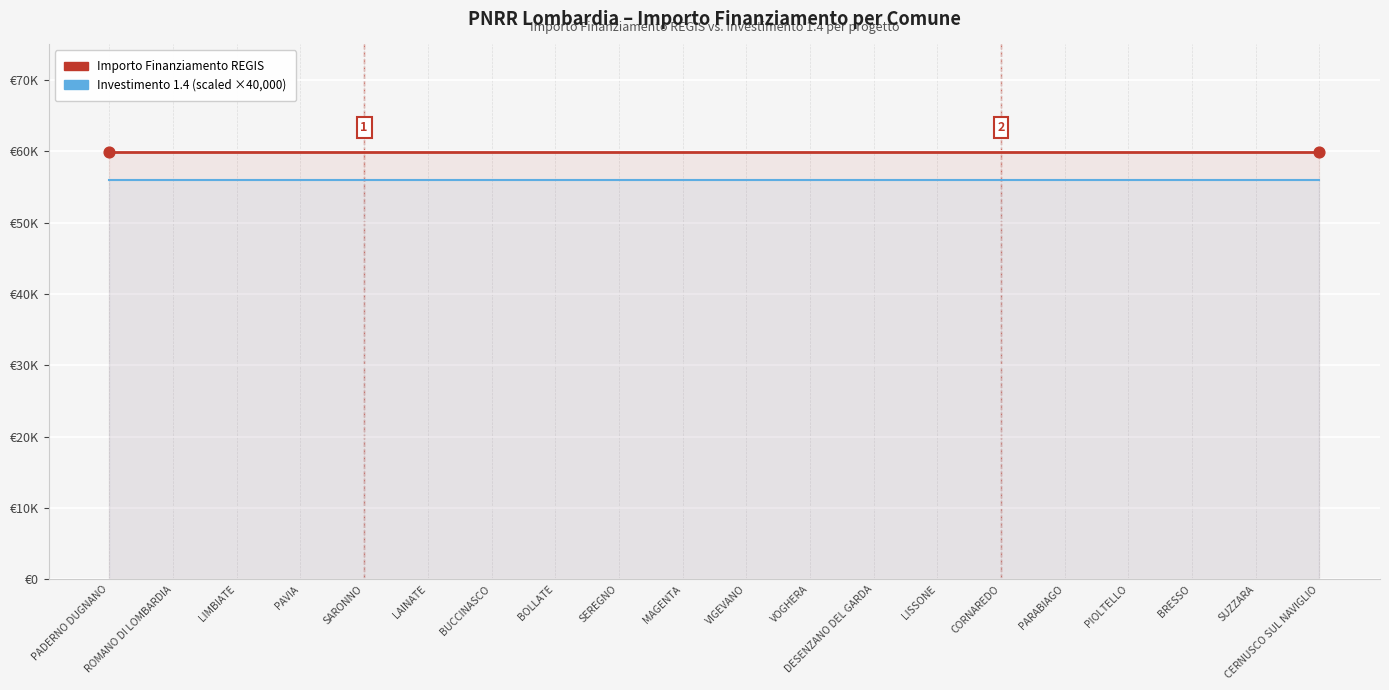

Which series contains the lowest Y value?

Investimento 1.4 (scaled)